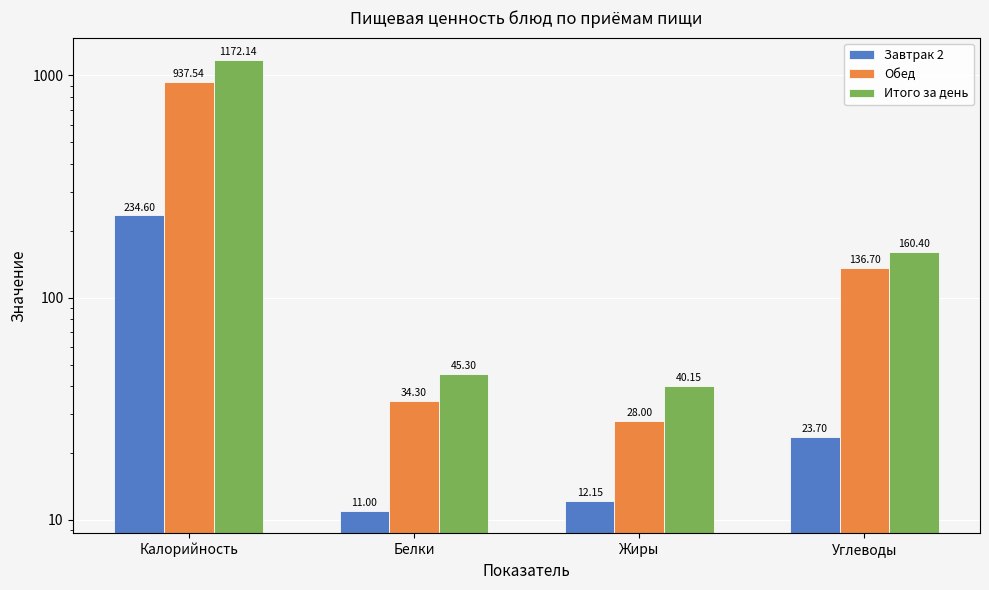

What is the difference between the Завтрак 2 values at Калорийность and Белки?

223.6